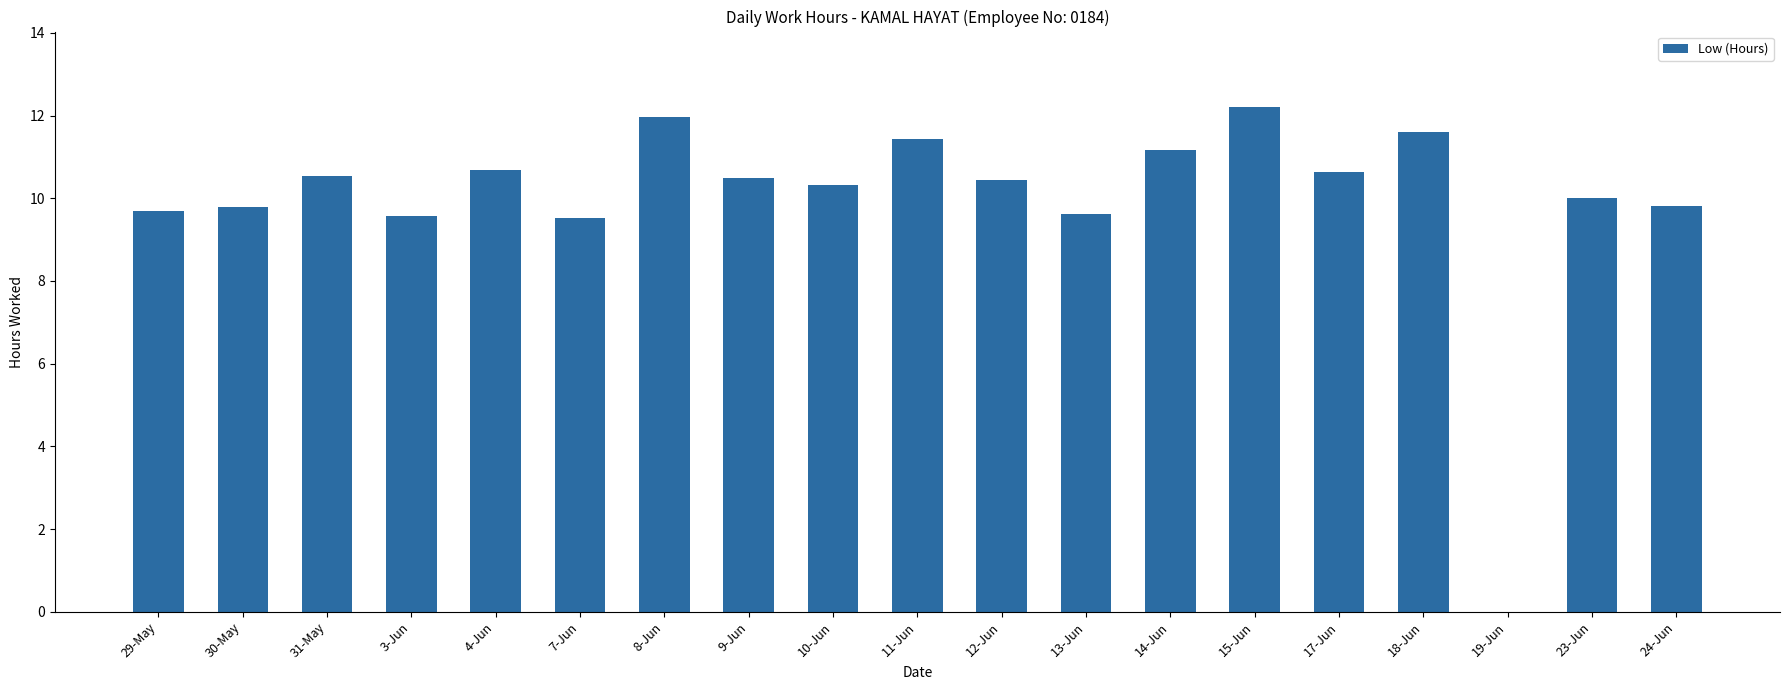

The chart shows a value of 2.3 at 9-Jun. True or false?

False